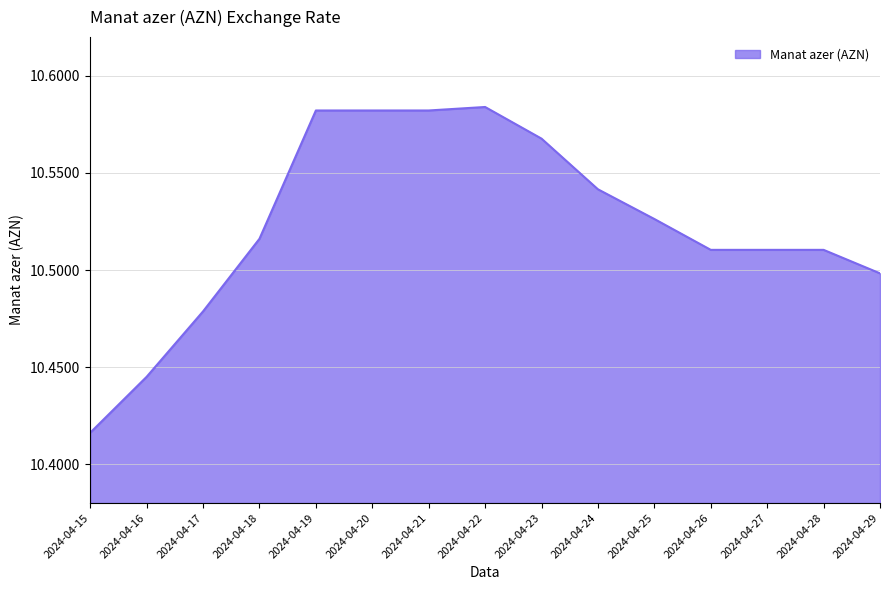

Which category has the lowest value across all series?

2024-04-15